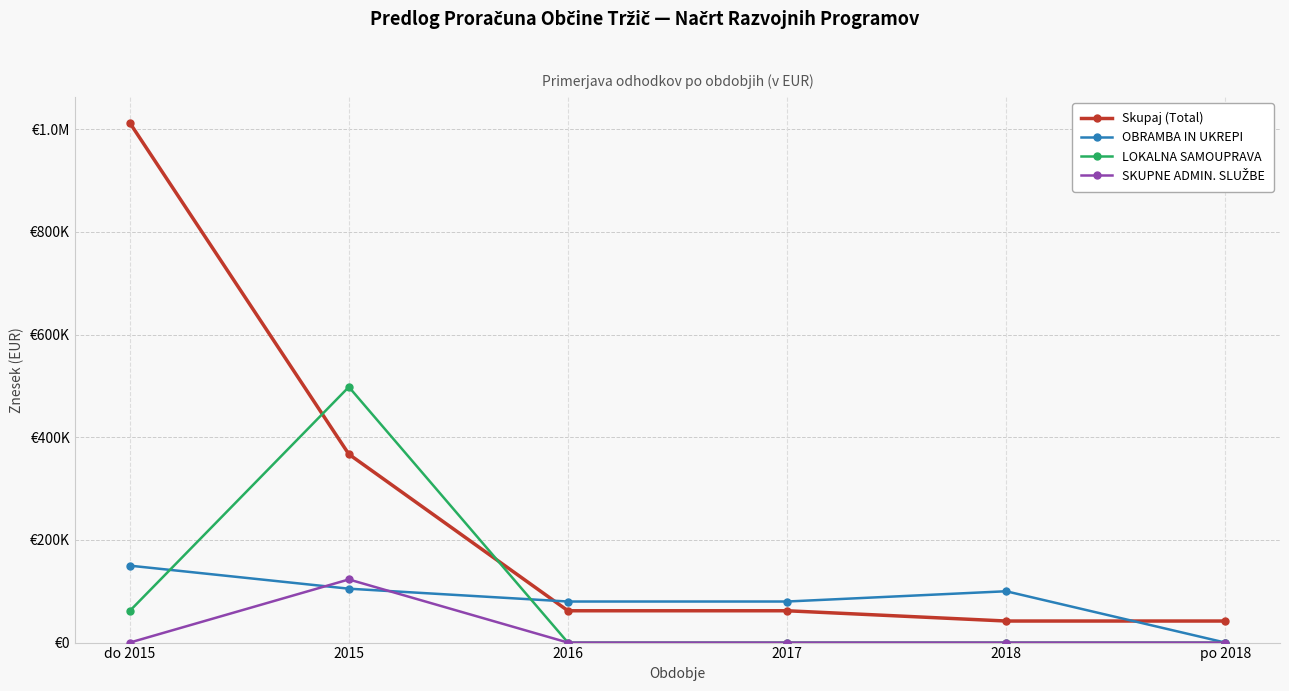

Is it true that Skupaj (Total) equals 606882.4 at do 2015?

False